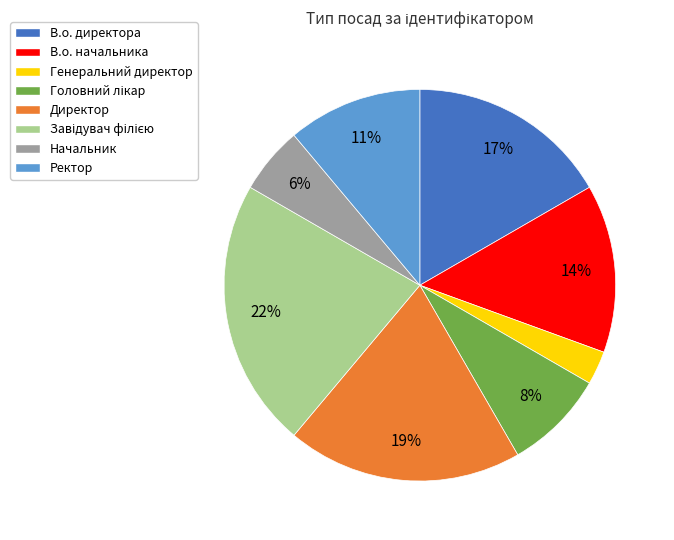

Between Начальник and Директор, which is larger?

Директор